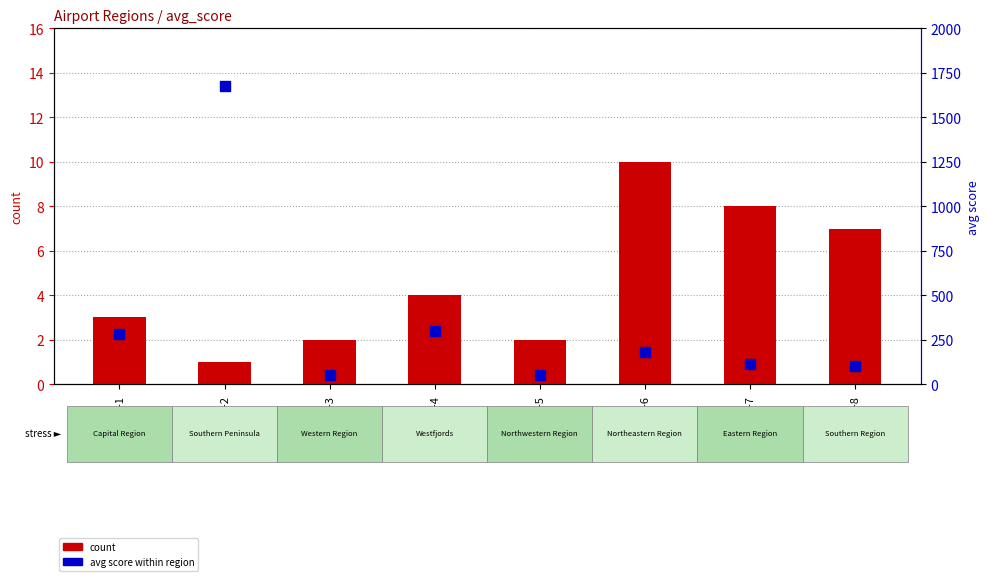

What is the total value across all series at IS-2?

1676